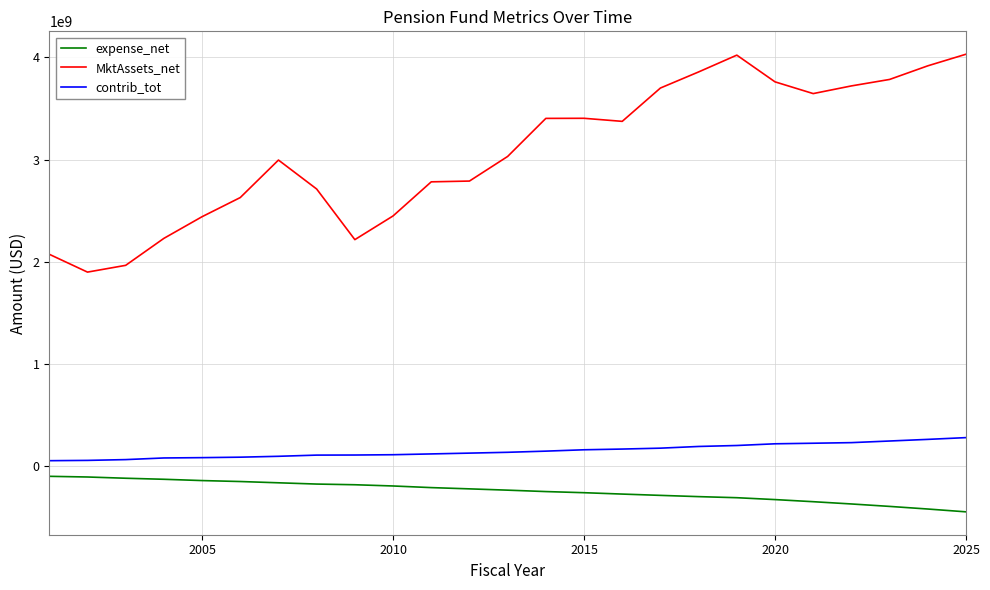

List the series in order of their peak value, lowest first.

expense_net, contrib_tot, MktAssets_net